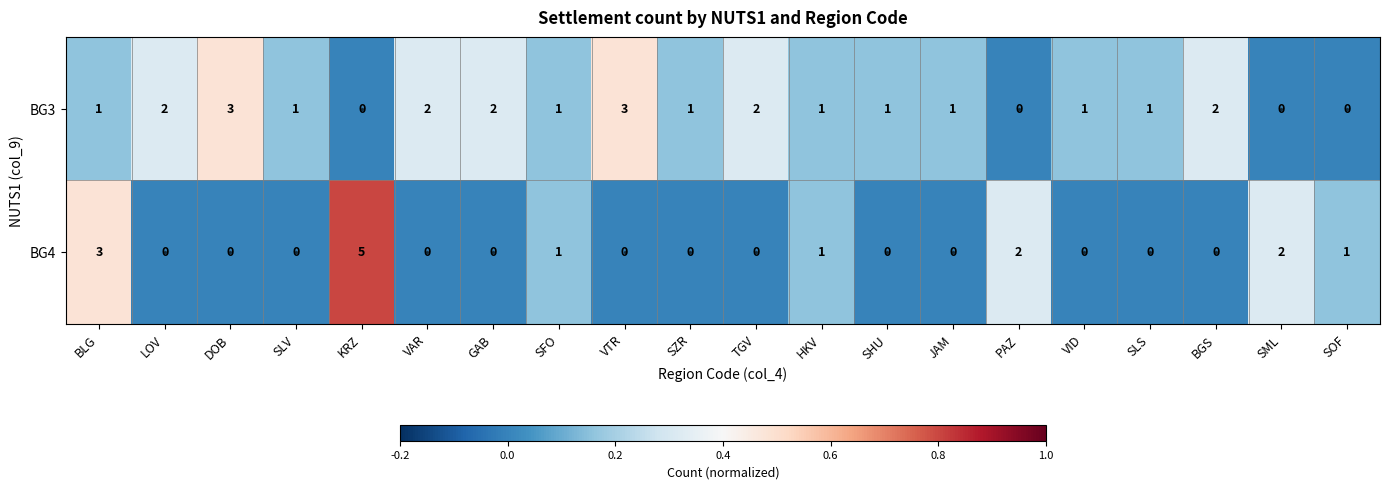

What is the total value across all series at KRZ?

5